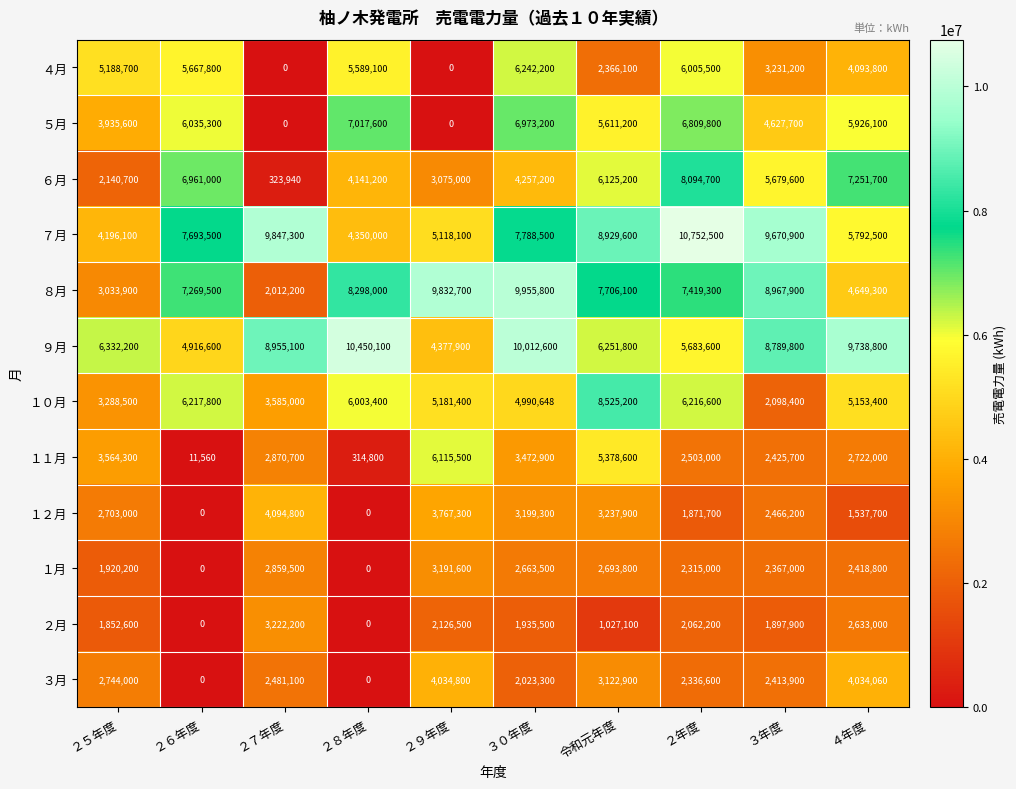

What is the average value of the ２月 series?

1675700